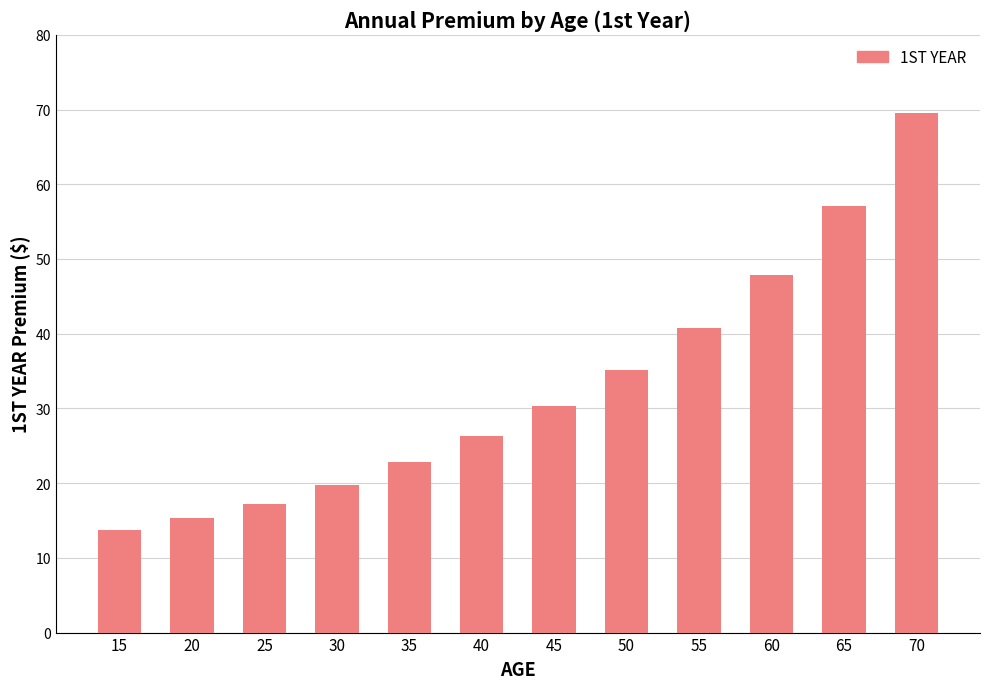

How many bars are there in total?

12